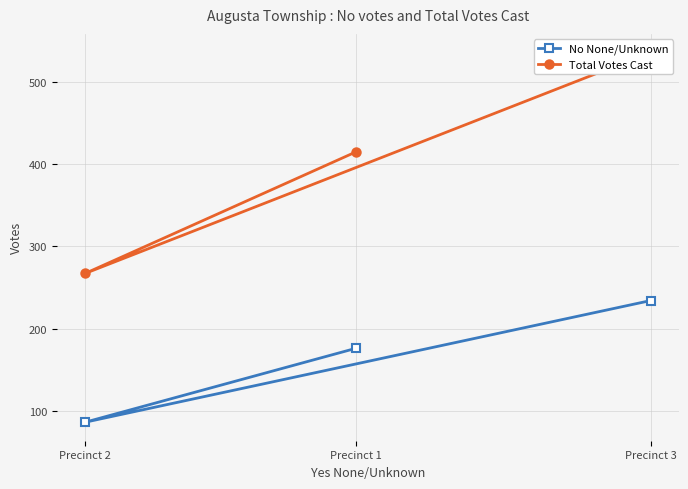

Reading left to right, list all the values displayed in this chart.

No None/Unknown: Precinct 1=176	Precinct 2=86	Precinct 3=234
Total Votes Cast: Precinct 1=415	Precinct 2=267	Precinct 3=536